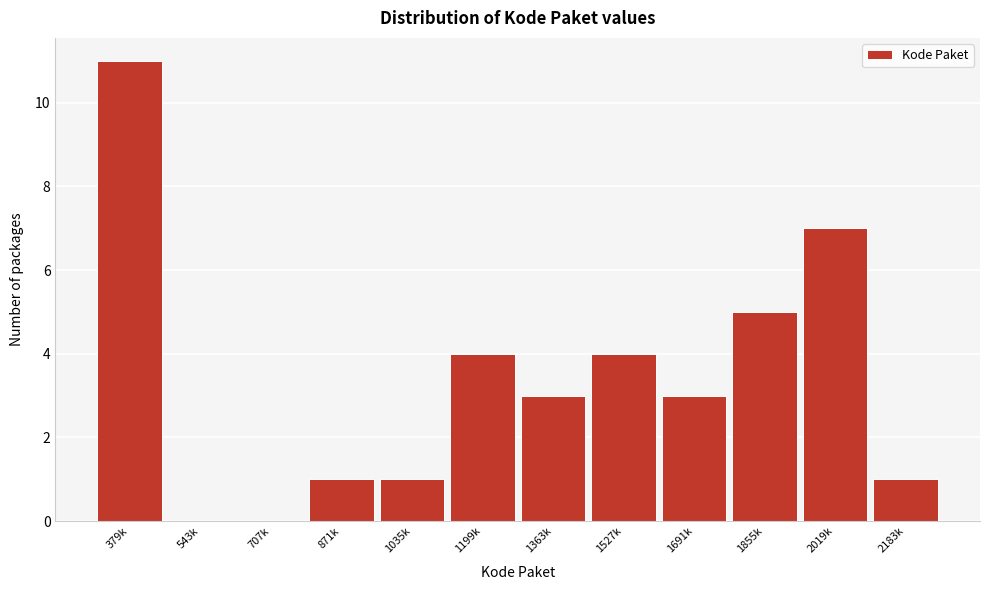

Reading left to right, extract all data points from this chart.

379k=11	543k=0	707k=0	871k=1	1035k=1	1199k=4	1363k=3	1527k=4	1691k=3	1855k=5	2019k=7	2183k=1